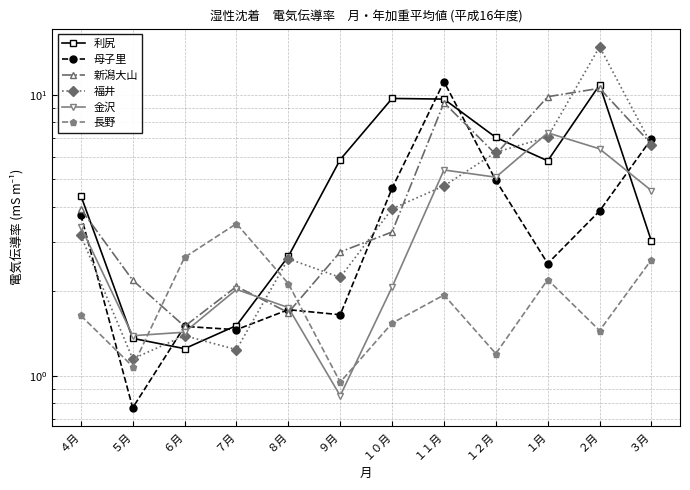

How many interior local valleys does the 母子里 series have?

4